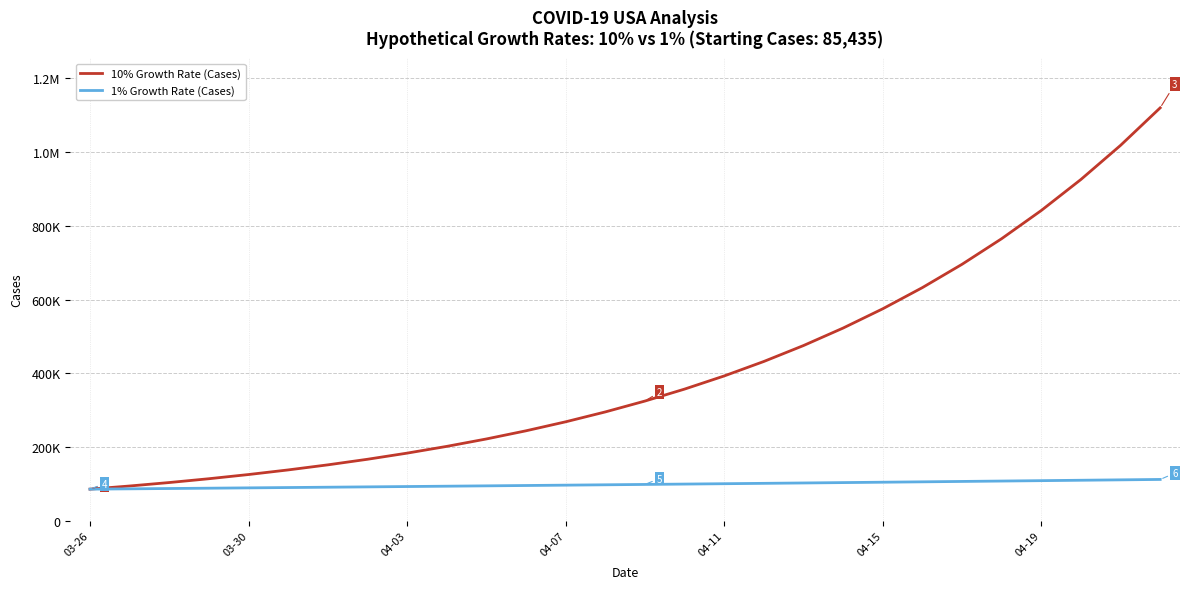

True or false: 1% Growth Rate (Cases) and 10% Growth Rate (Cases) intersect in this chart.

False